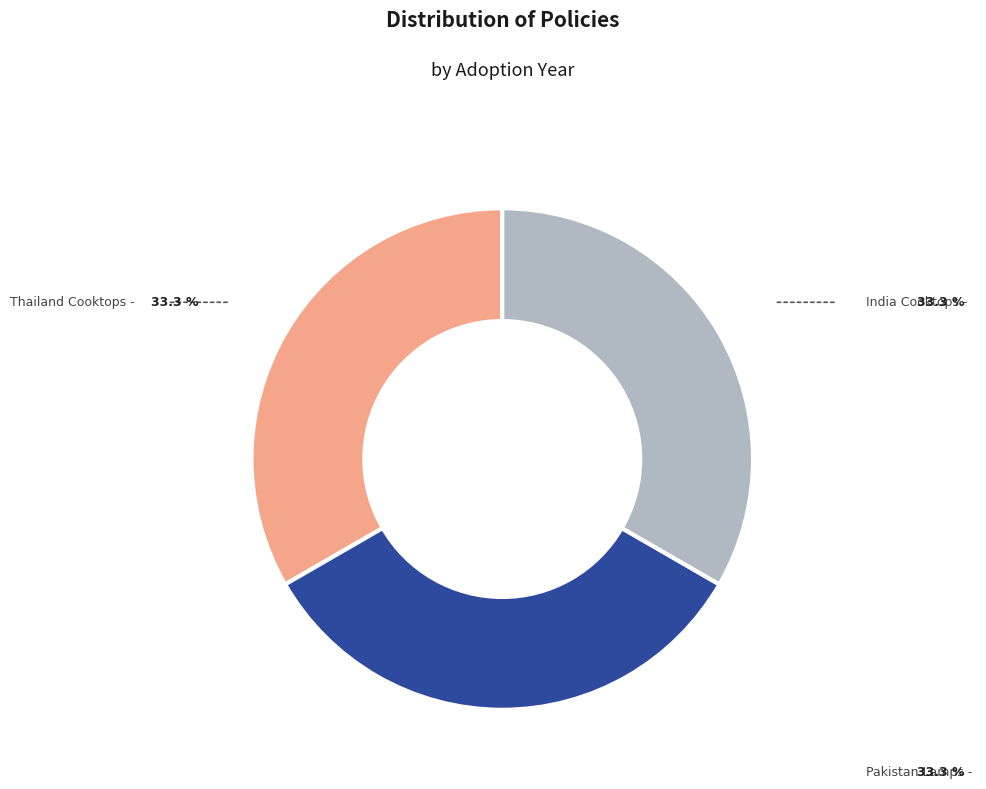

Approximately how many times larger is the value at Thailand Cooktops compared to Pakistan Lamps?

1.0